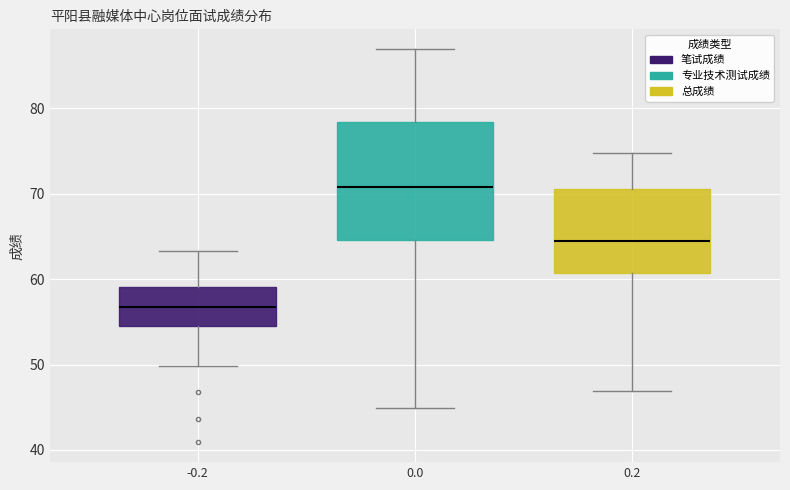

Which box is the tallest, from its lower edge to its upper edge?

0.0